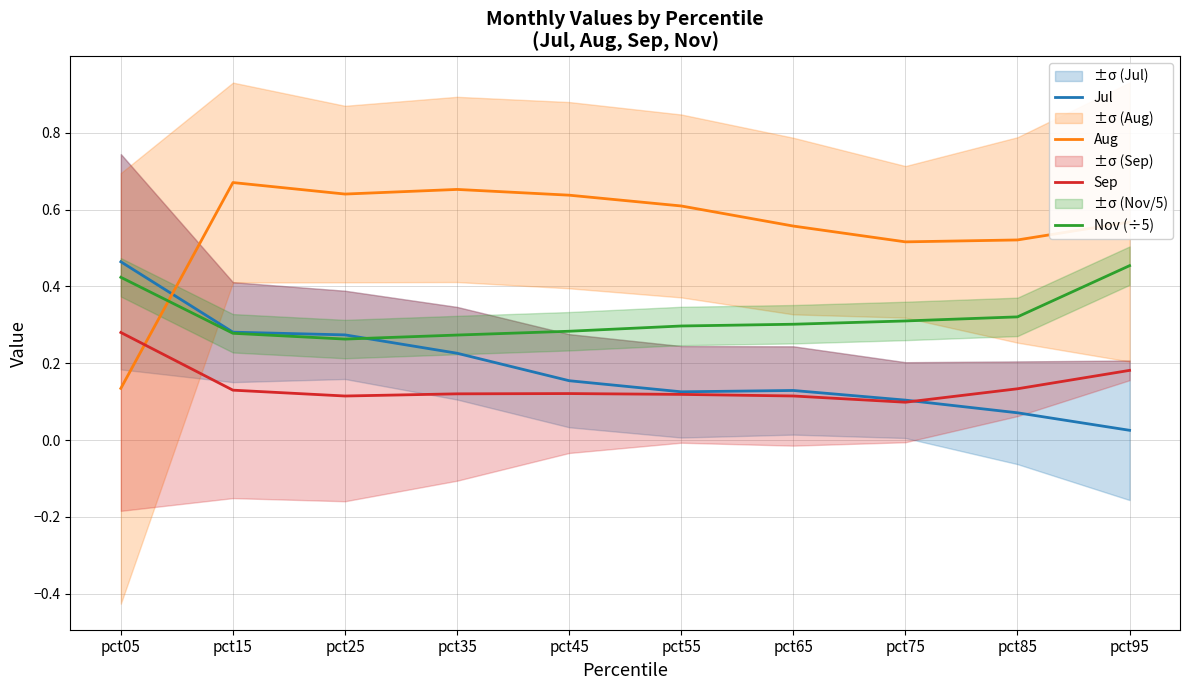

Between pct35 and pct55, which series saw the biggest shift?

Jul